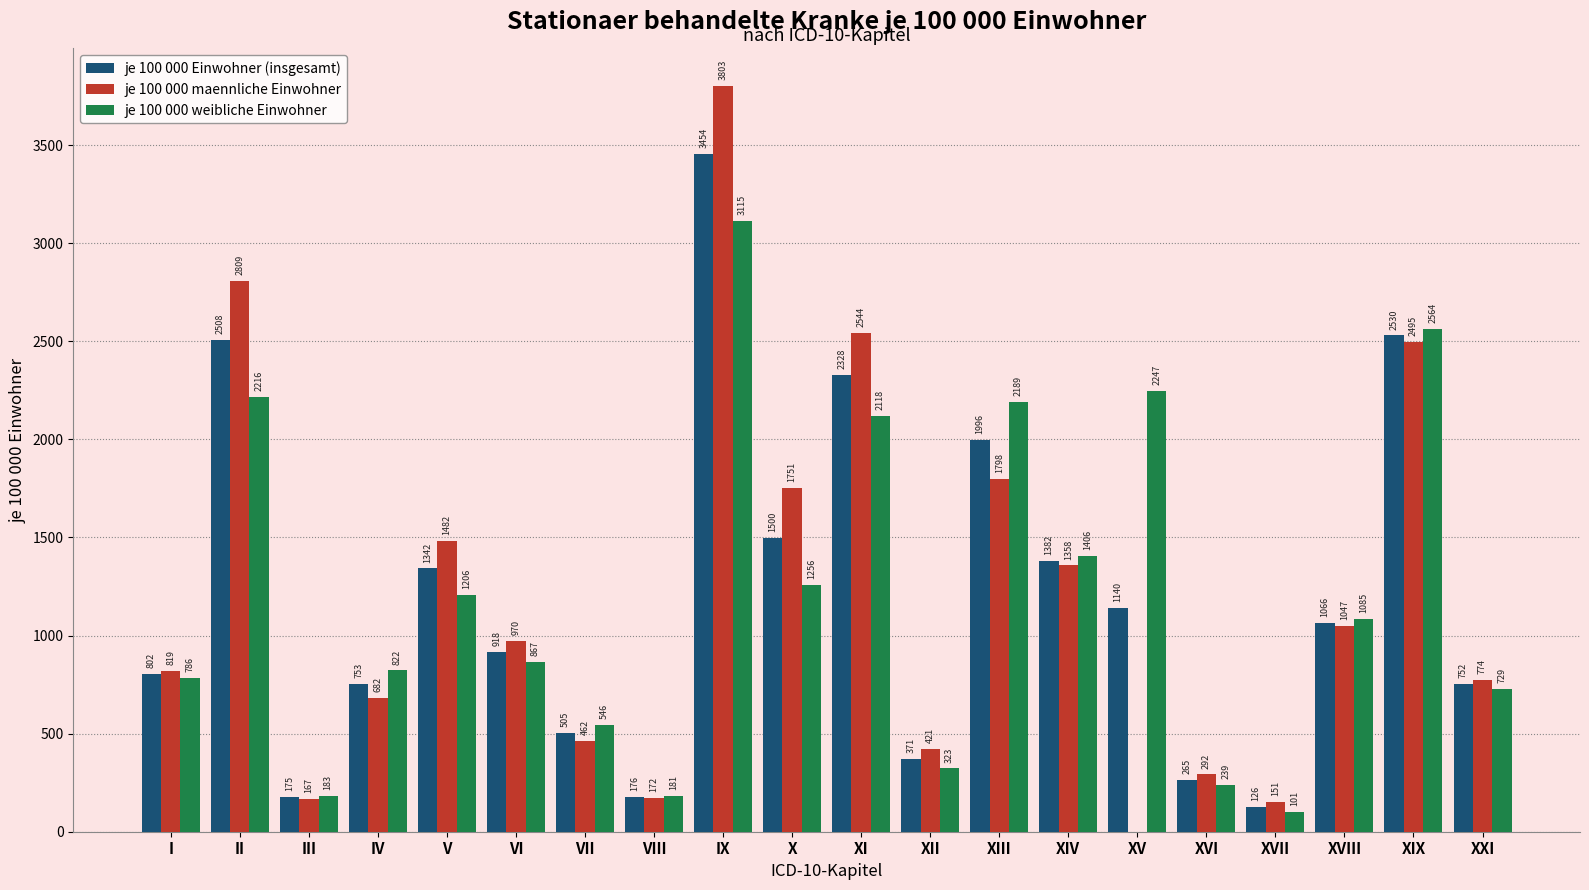

What is the sum of all je 100 000 maennliche Einwohner values?

23996.3